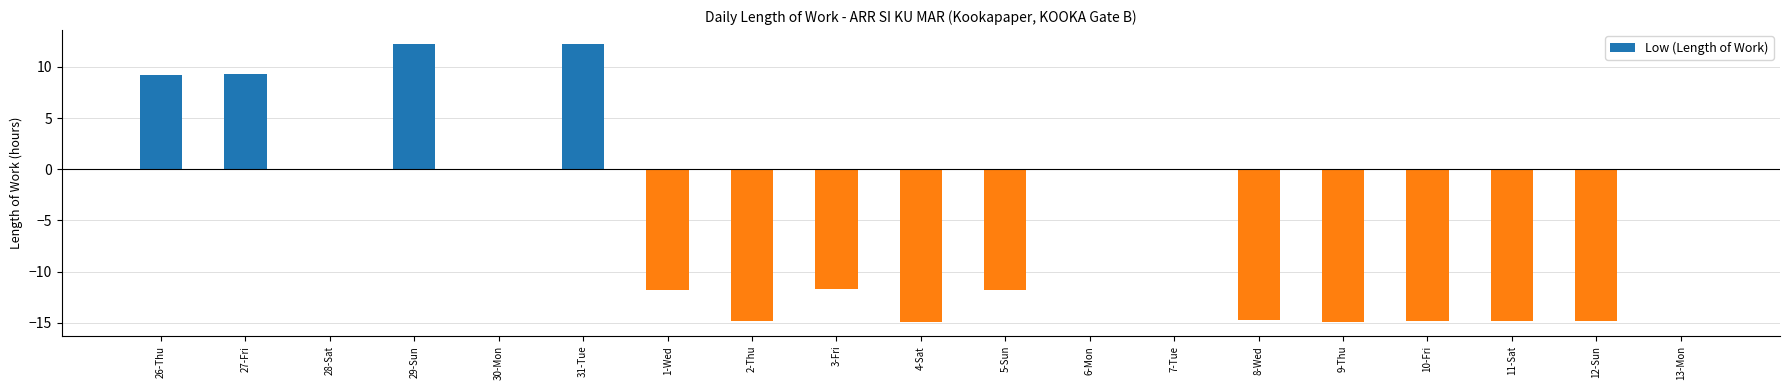

How many categories are shown in the chart?

19